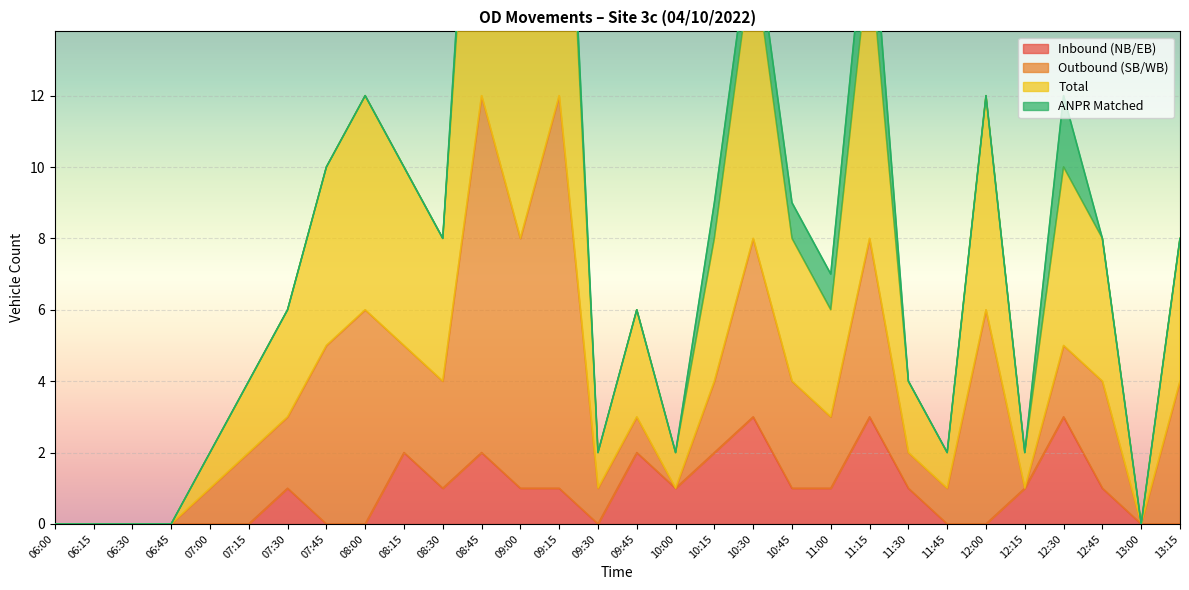

The Inbound (NB/EB) series shows -1 at 13:00. True or false?

False